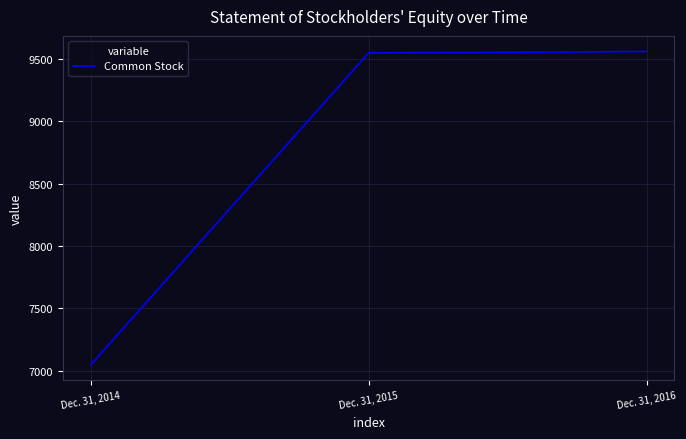

How many lines are shown in the chart?

1